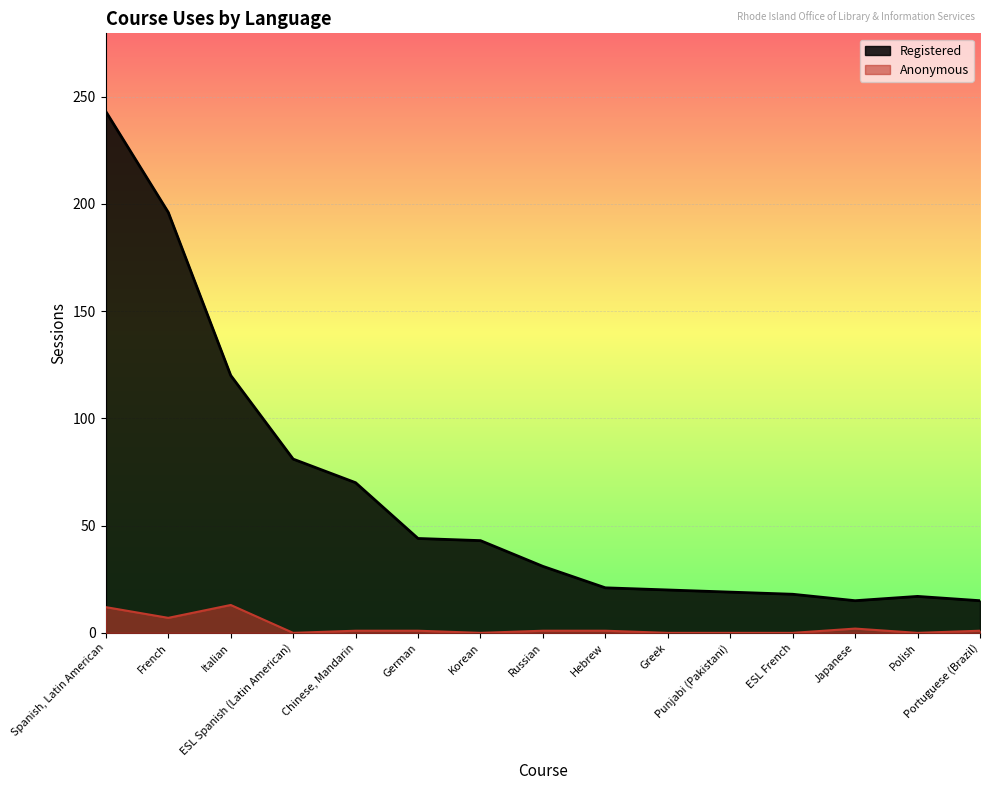

At French, list the series in order from largest to smallest.

Registered, Anonymous